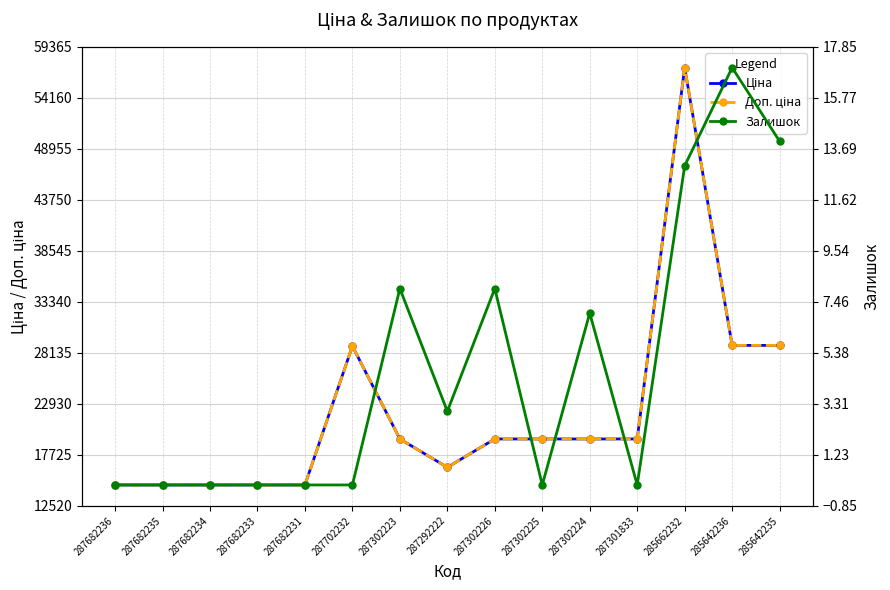

Which label corresponds to the smallest value in the chart?

287682236